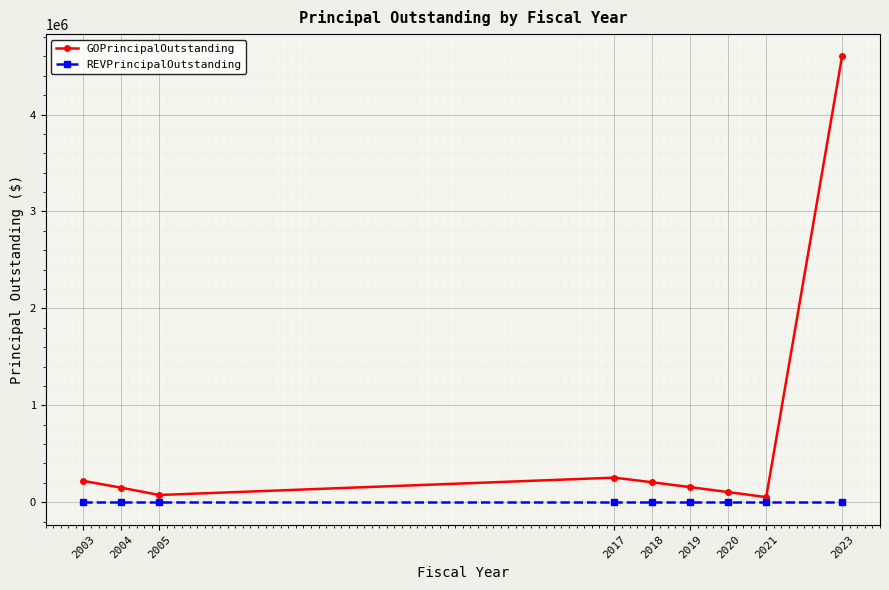

List the series in order of their peak value, lowest first.

REVPrincipalOutstanding, GOPrincipalOutstanding